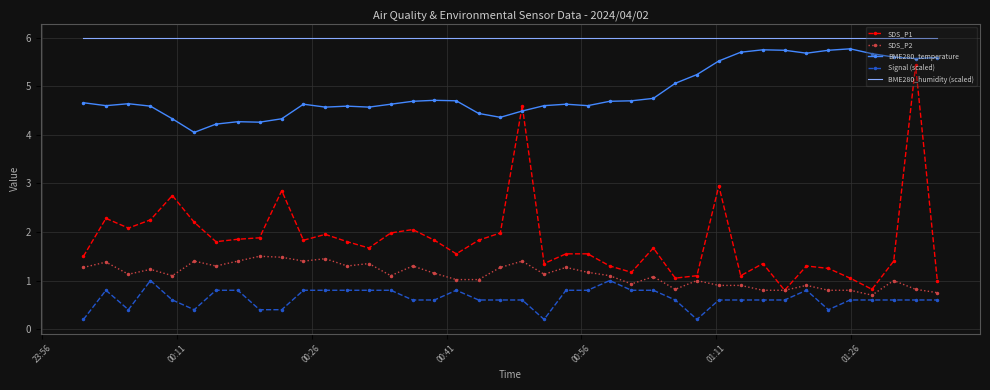

Which series has the widest spread of values?

SDS_P1